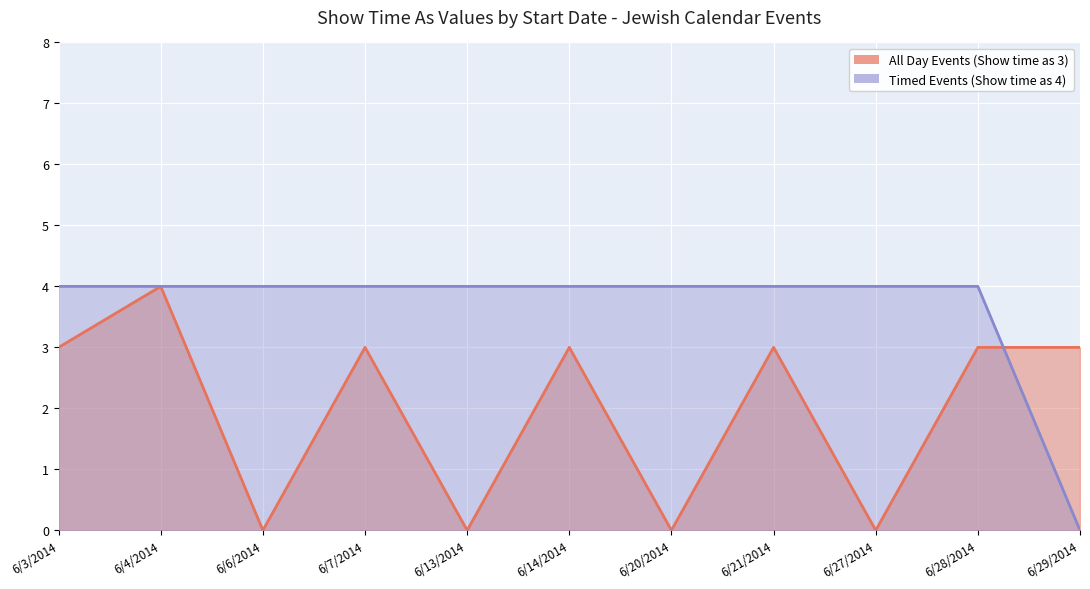

How many All Day Events (Show time as 3) values are between 0 and 3?

10